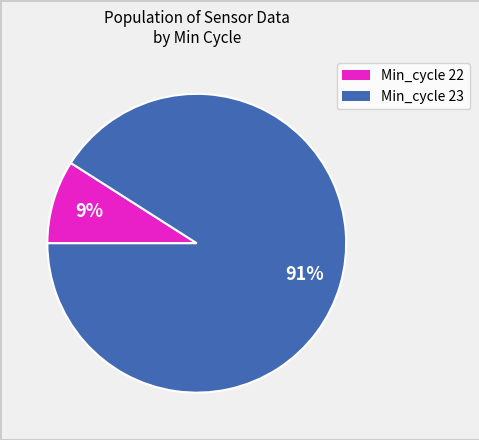

Is there a majority slice in this chart?

Yes